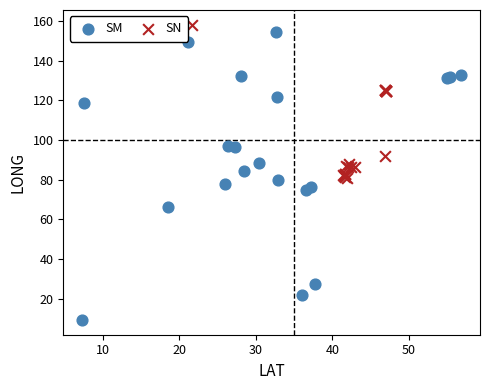

Which series contains the highest Y value?

SN